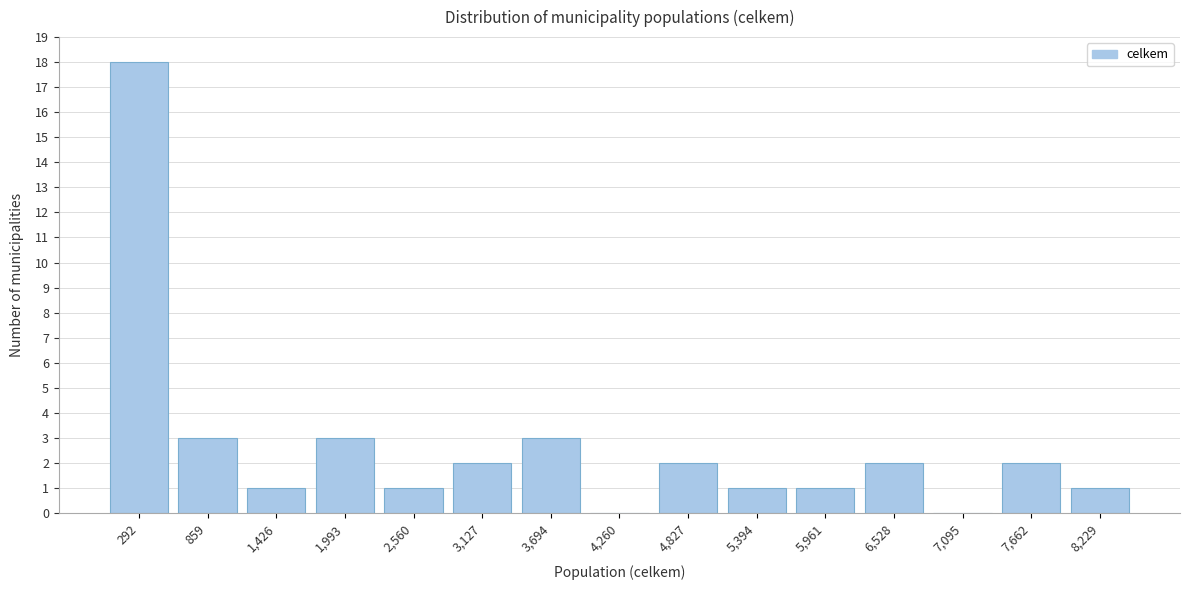

Reading left to right, extract all data points from this chart.

292=18	859=3	1,426=1	1,993=3	2,560=1	3,127=2	3,694=3	4,260=0	4,827=2	5,394=1	5,961=1	6,528=2	7,095=0	7,662=2	8,229=1